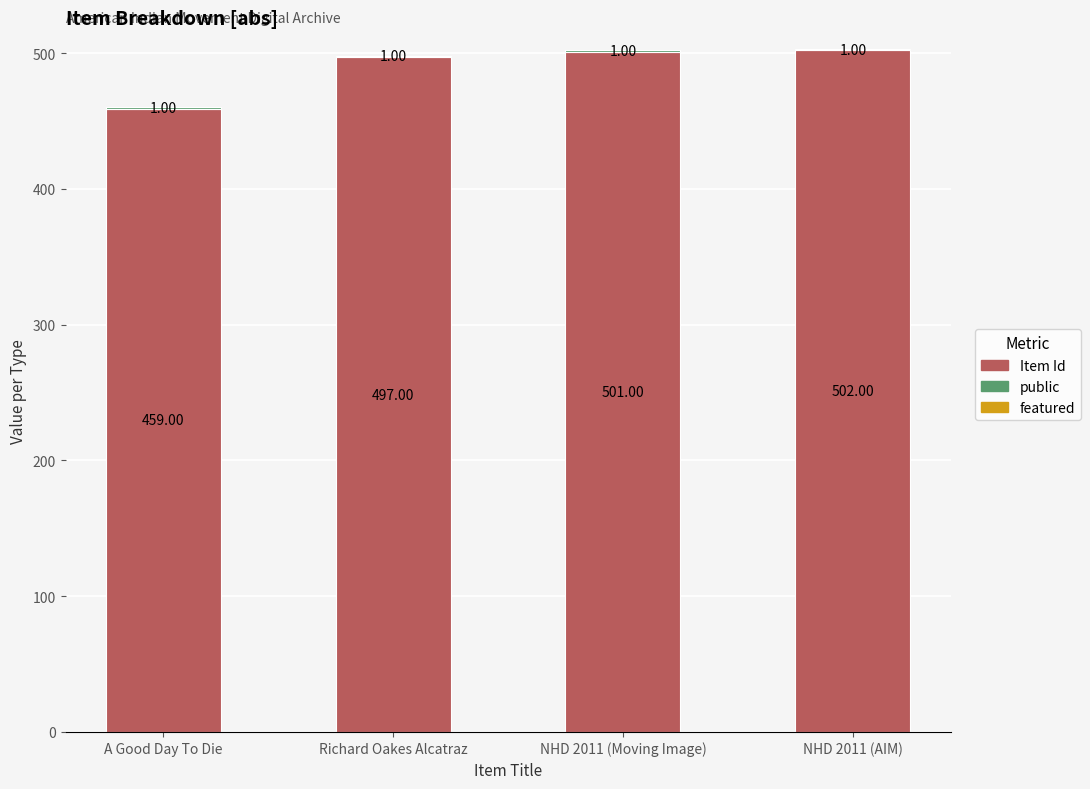

Are the bars grouped side by side (vs. stacked)?

No